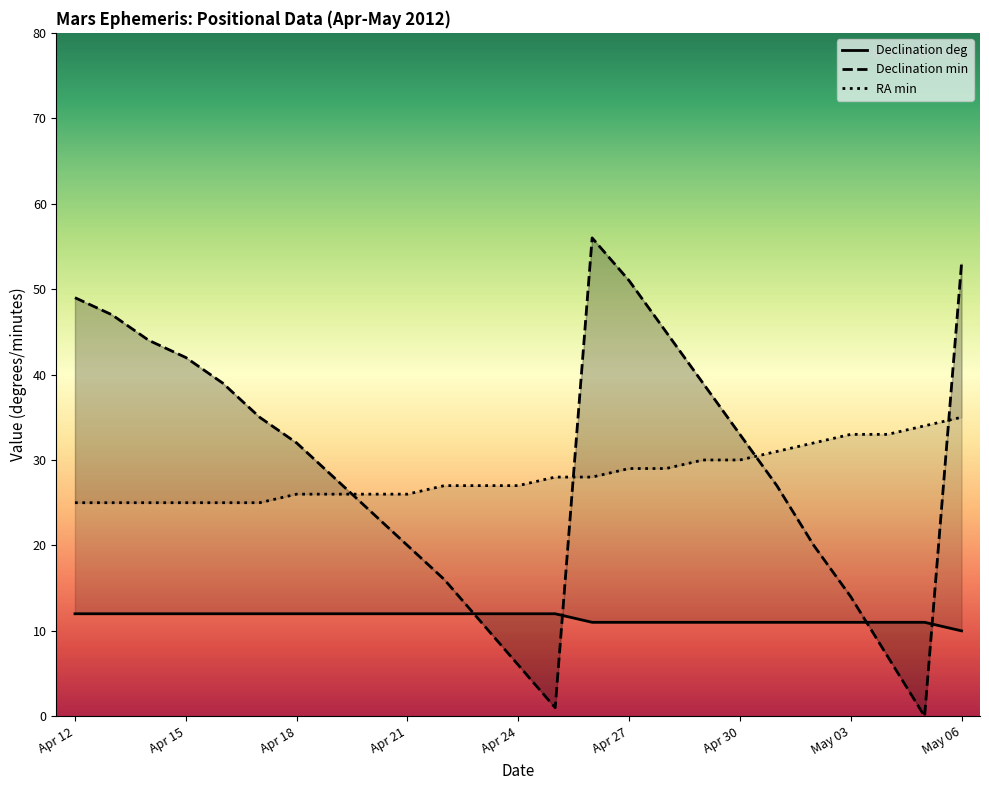

Where does the RA min series first go above 27?

Apr 25